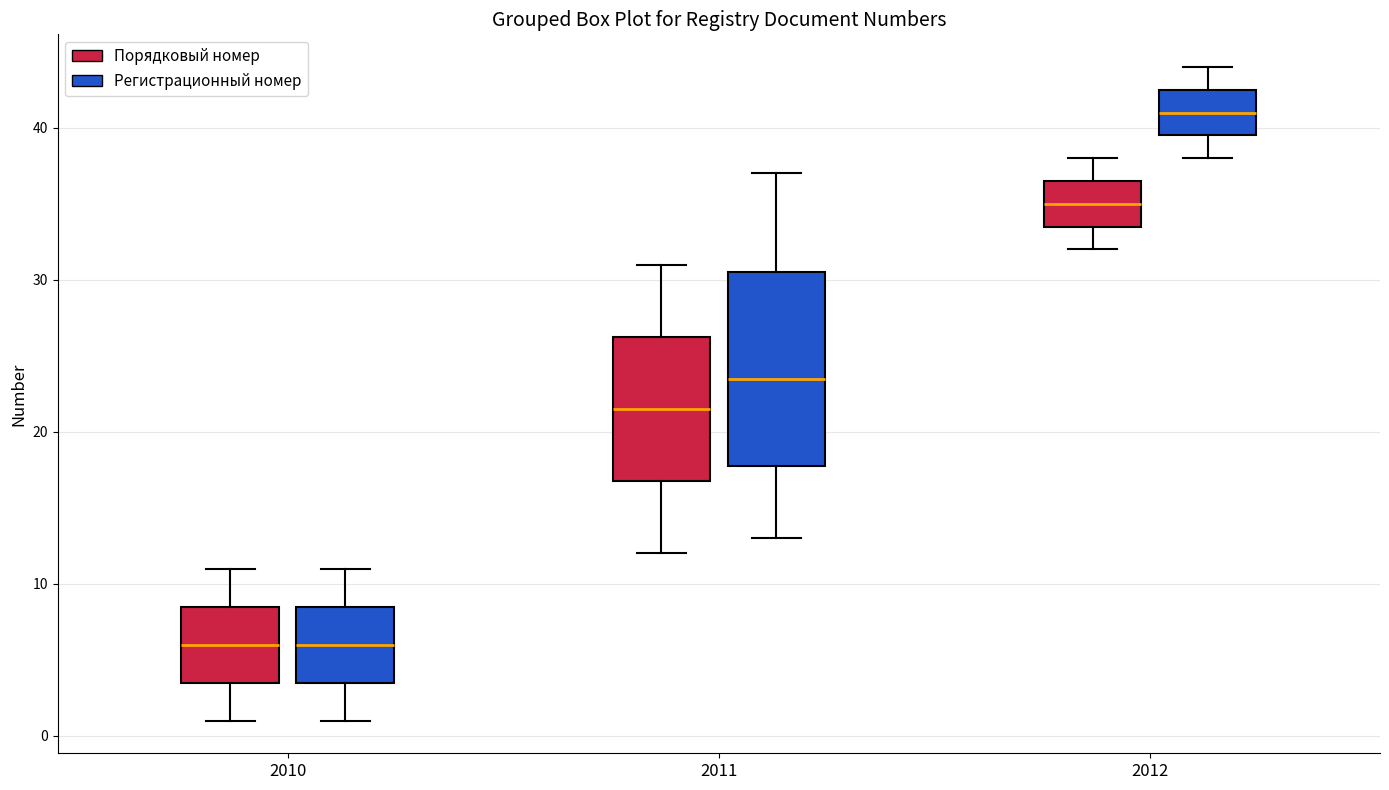

Where does the lower whisker of the box for 2011 (Регистрационный номер) end on the y-axis? The values are not printed on the chart, so give them approximately, as read against the axis.

13